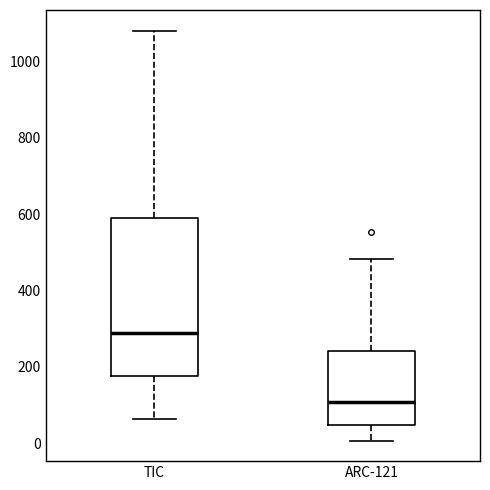

Reading left to right, transcribe this box plot: for each box, give where its median line is, the range the box spans, and where its two whiskers end, as read against the y-axis. The values are not printed on the chart, so give them approximately, as read against the axis.

TIC: median 280, box 180 to 580, whiskers 60 to 1080
ARC-121: median 100, box 40 to 240, whiskers 0 to 480